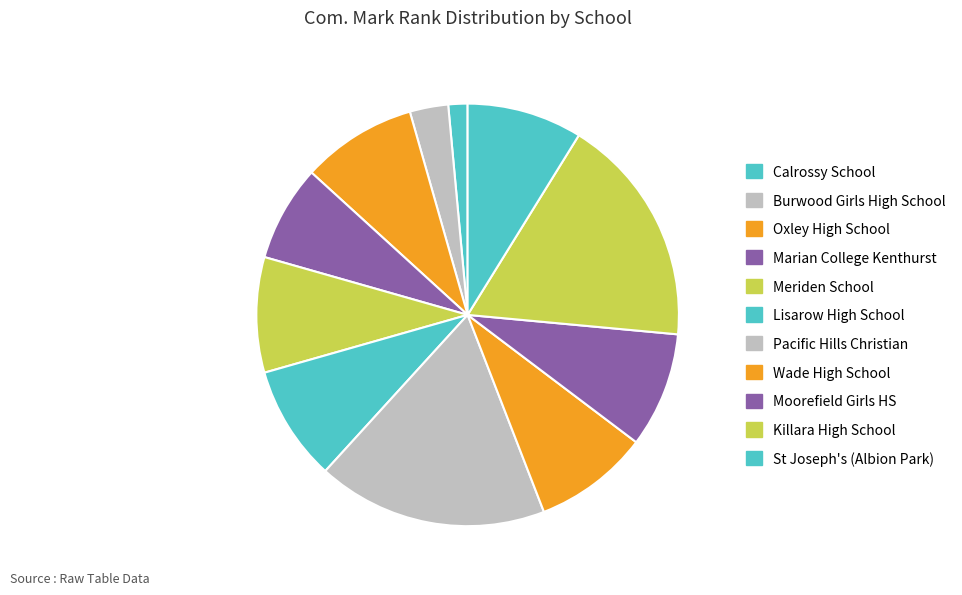

Combined, do Wade High School and Oxley High School account for over 50%?

No